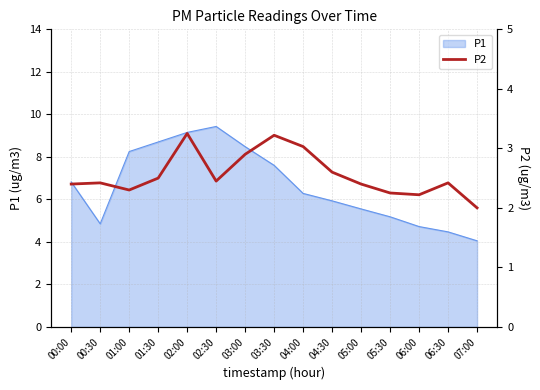

The P1 series shows 2.3 at 07:00. True or false?

False